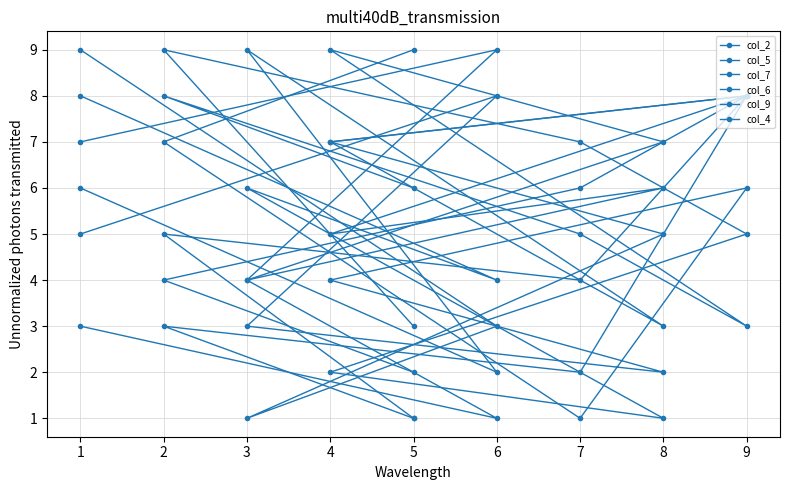

List the labels in order of col_4 value, smallest first.

5, 6, 8, 7, 2, 1, 4, 9, 3